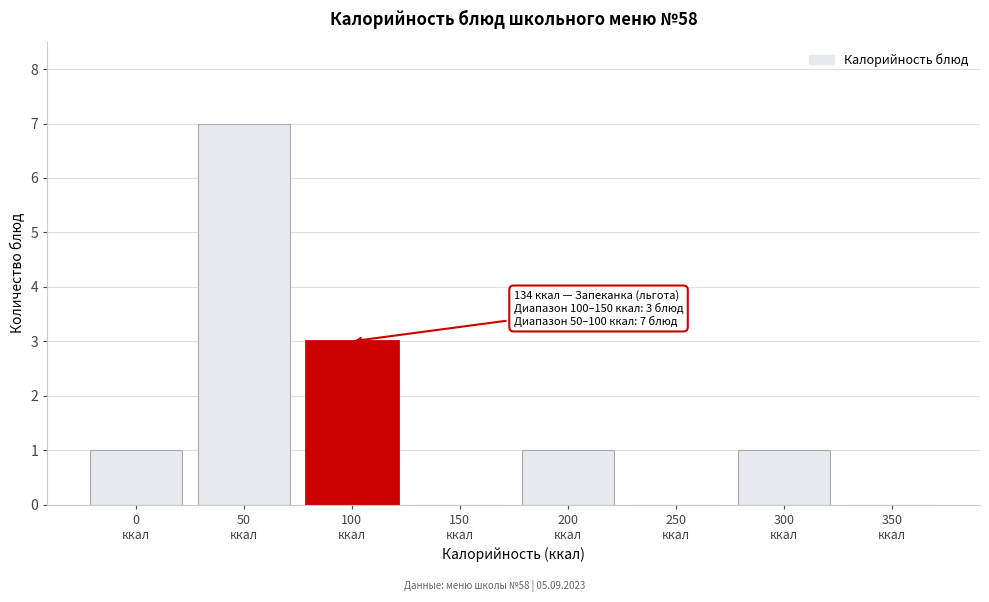

What is the maximum value shown in the chart?

7